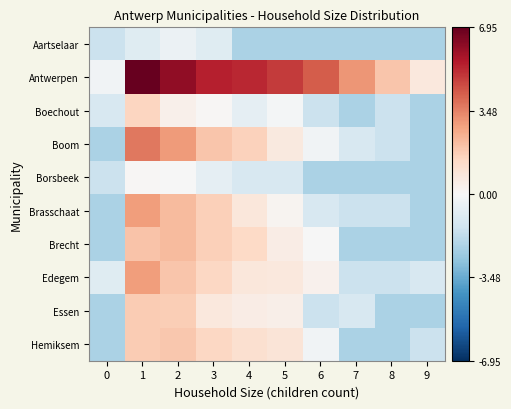

Which label corresponds to the largest value in the chart?

1